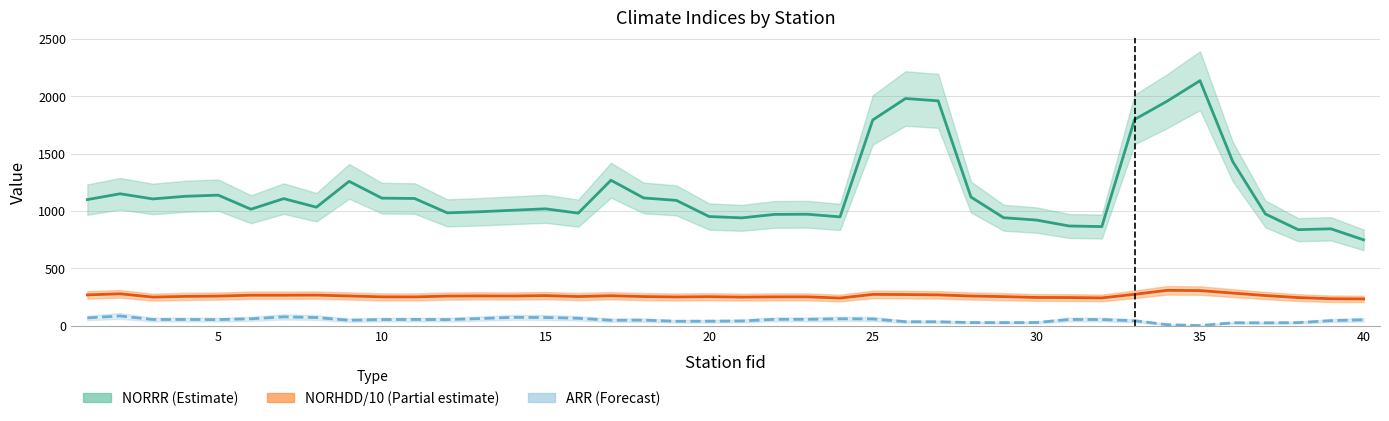

List the series in order of their overall mean, highest first.

NORRR, NORHDD, ARR